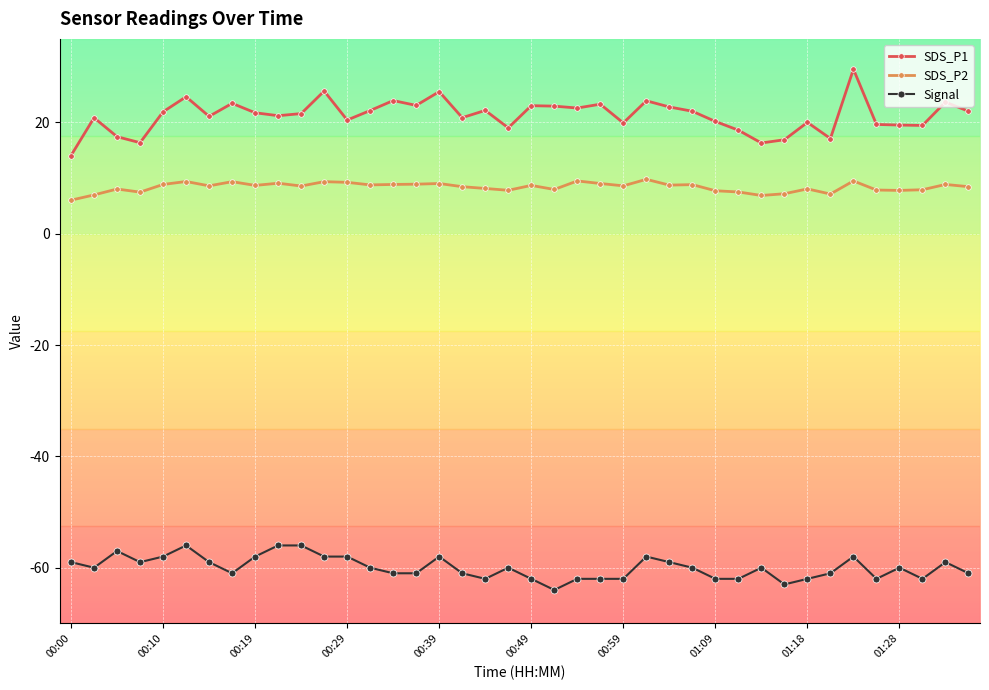

True or false: Signal and SDS_P2 cross at least once.

False